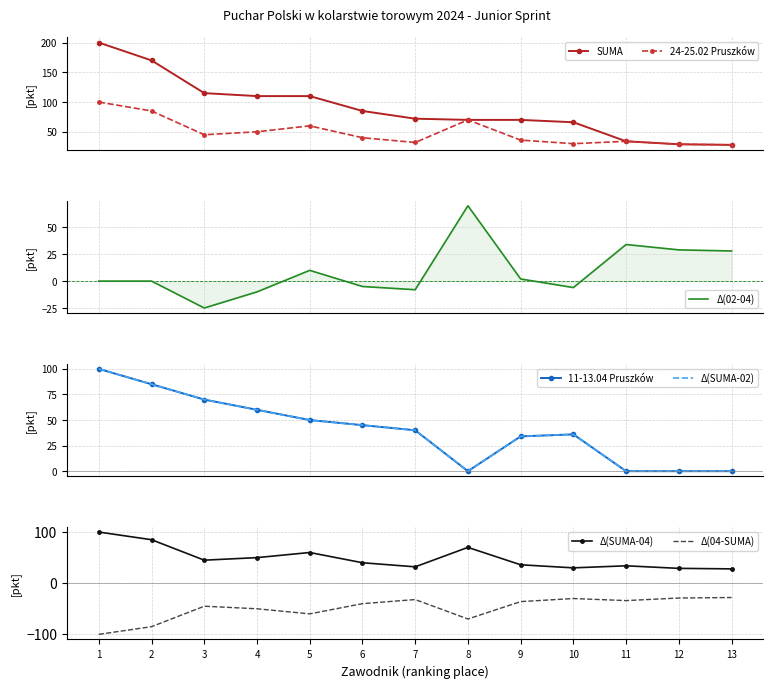

Reading left to right, list all the values displayed in this chart.

24-25.02.2024 Pruszków: 100	85	45	50	60	40	32	70	36	30	34	29	28
11-13.04.2024 Pruszków: 100	85	70	60	50	45	40	0	34	36	0	0	0
SUMA: 200	170	115	110	110	85	72	70	70	66	34	29	28